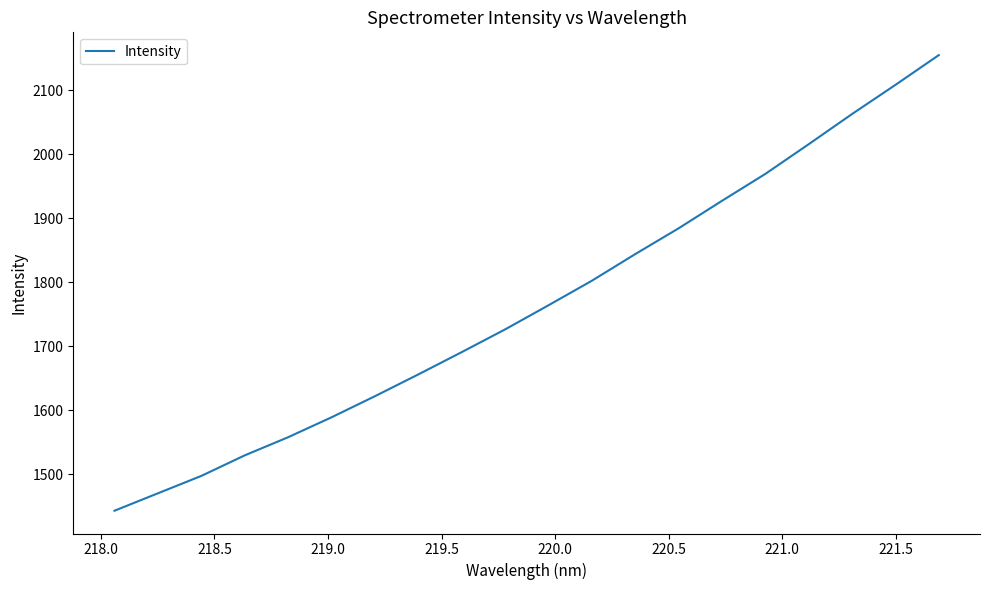

Reading right to left, extract all data points from this chart.

2155.0	2108.5	2063.0	2015.8	1969.4	1927.3	1884.3	1844.0	1802.4	1764.1	1726.4	1690.9	1656.0	1622.0	1589.0	1557.9	1529.5	1497.4	1470.2	1443.0